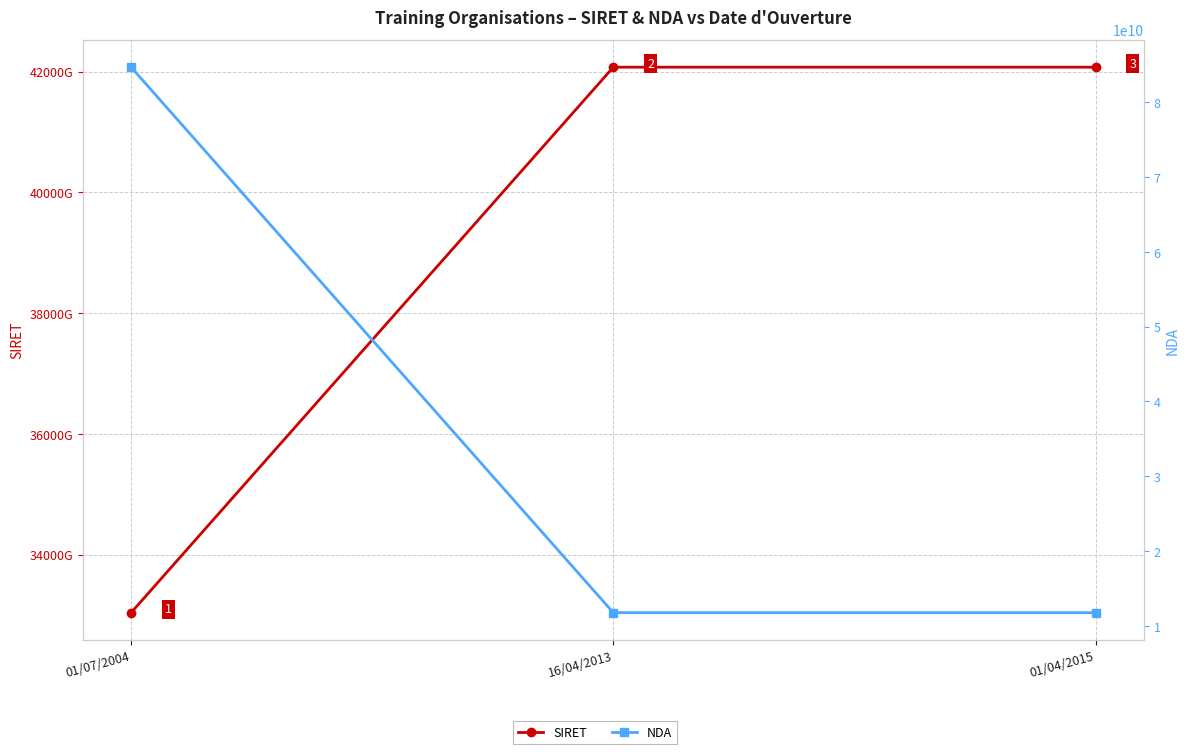

What is the total value across all series at 01/07/2004?

33122444120116